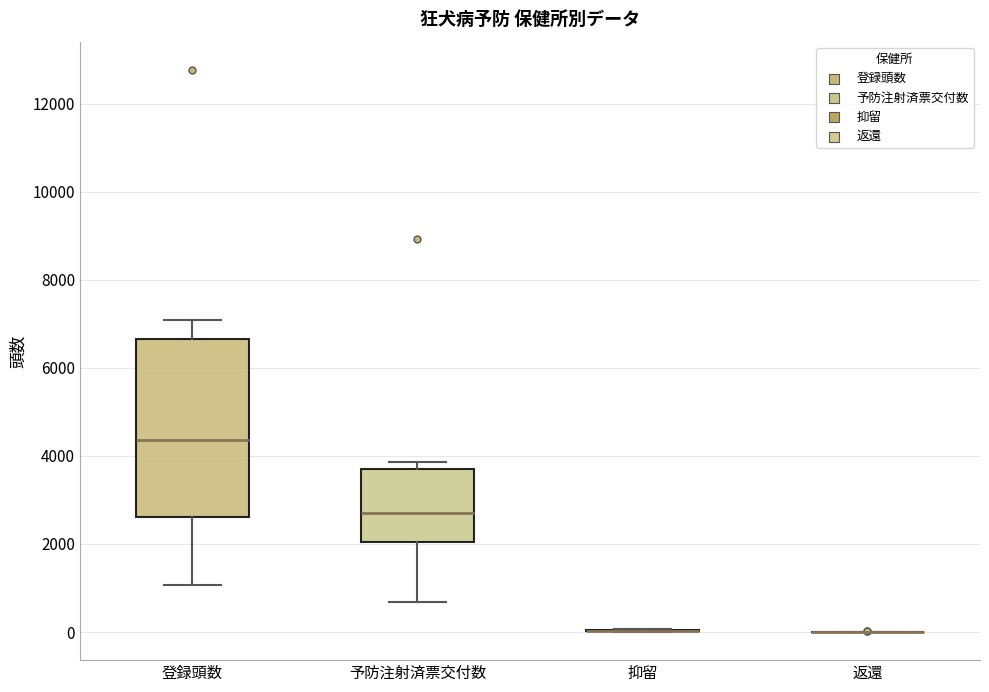

Where does the upper whisker of the box for 登録頭数 end on the y-axis? The values are not printed on the chart, so give them approximately, as read against the axis.

7000